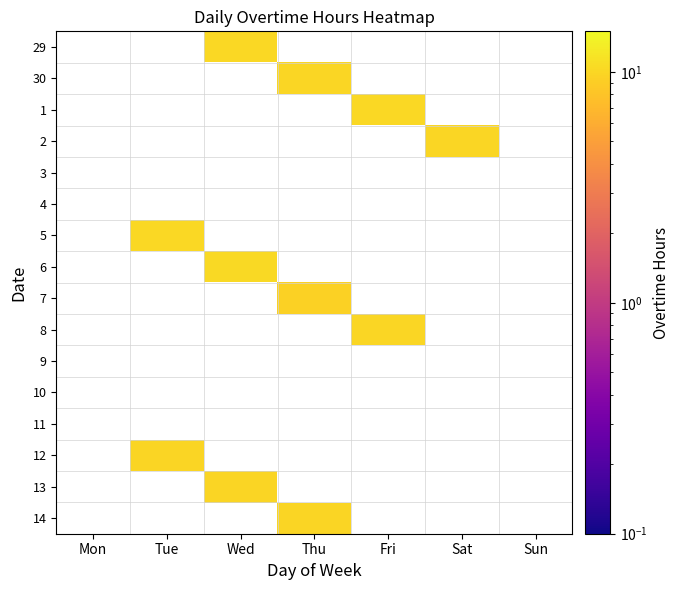

What is the smallest value displayed?

9.6